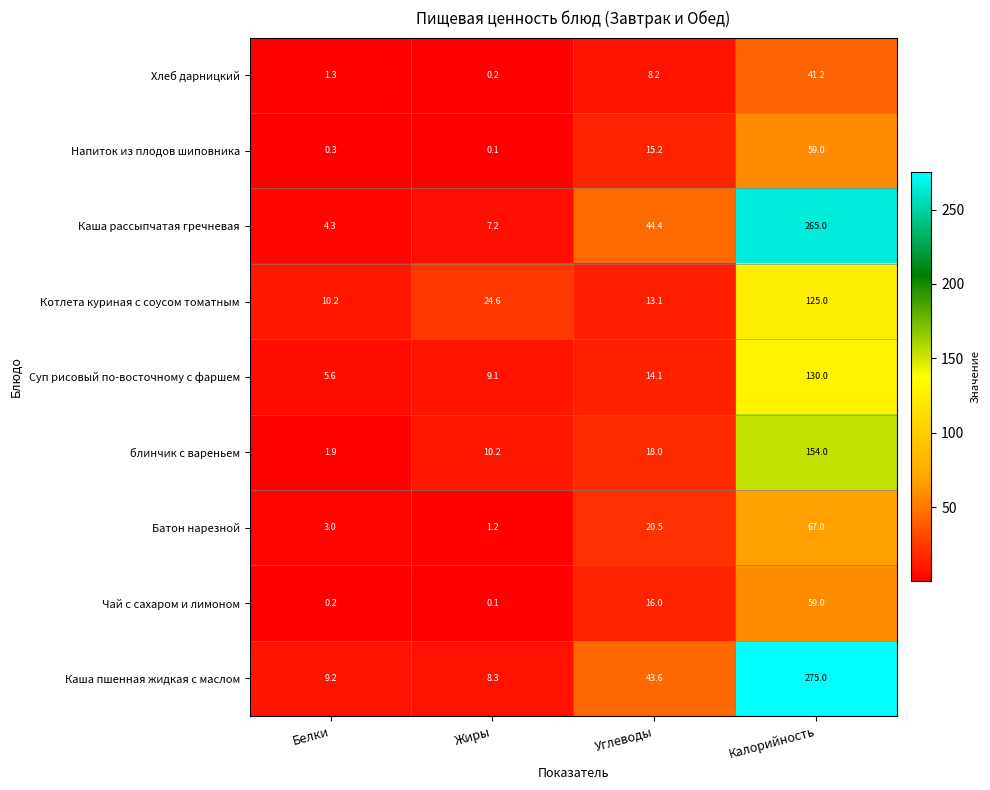

True or false: блинчик с вареньем has a value of 3.1 at Белки.

False